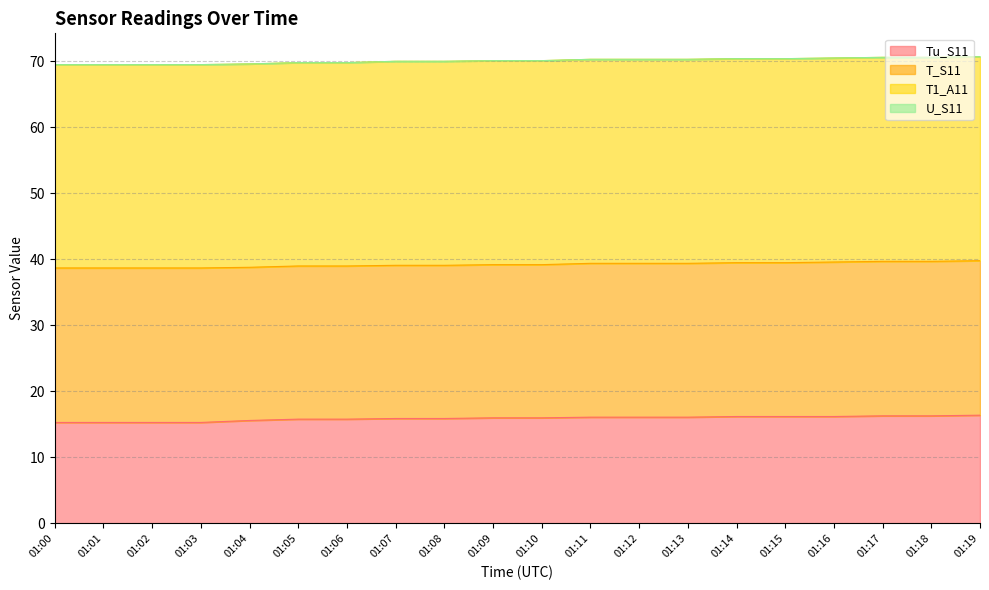

Reading right to left, list all the values displayed in this chart.

Tu_S11: 01:19=16.4	01:18=16.3	01:17=16.3	01:16=16.2	01:15=16.2	01:14=16.2	01:13=16.1	01:12=16.1	01:11=16.1	01:10=16.0	01:09=16.0	01:08=15.9	01:07=15.9	01:06=15.8	01:05=15.8	01:04=15.6	01:03=15.3	01:02=15.3	01:01=15.3	01:00=15.3
T_S11: 01:19=23.4	01:18=23.4	01:17=23.4	01:16=23.4	01:15=23.3	01:14=23.3	01:13=23.3	01:12=23.3	01:11=23.3	01:10=23.2	01:09=23.2	01:08=23.2	01:07=23.2	01:06=23.2	01:05=23.2	01:04=23.2	01:03=23.4	01:02=23.4	01:01=23.4	01:00=23.4
T1_A11: 01:19=30.9	01:18=30.9	01:17=30.9	01:16=30.9	01:15=30.9	01:14=30.9	01:13=30.9	01:12=30.9	01:11=30.9	01:10=30.9	01:09=30.9	01:08=30.9	01:07=30.9	01:06=30.8	01:05=30.8	01:04=30.8	01:03=30.8	01:02=30.8	01:01=30.8	01:00=30.8
U_S11: 01:19=0.0	01:18=0.0	01:17=0.0	01:16=0.0	01:15=0.0	01:14=0.0	01:13=0.0	01:12=0.0	01:11=0.0	01:10=0.0	01:09=0.0	01:08=0.0	01:07=0.0	01:06=0.0	01:05=0.0	01:04=0.0	01:03=0.0	01:02=0.0	01:01=0.0	01:00=0.0